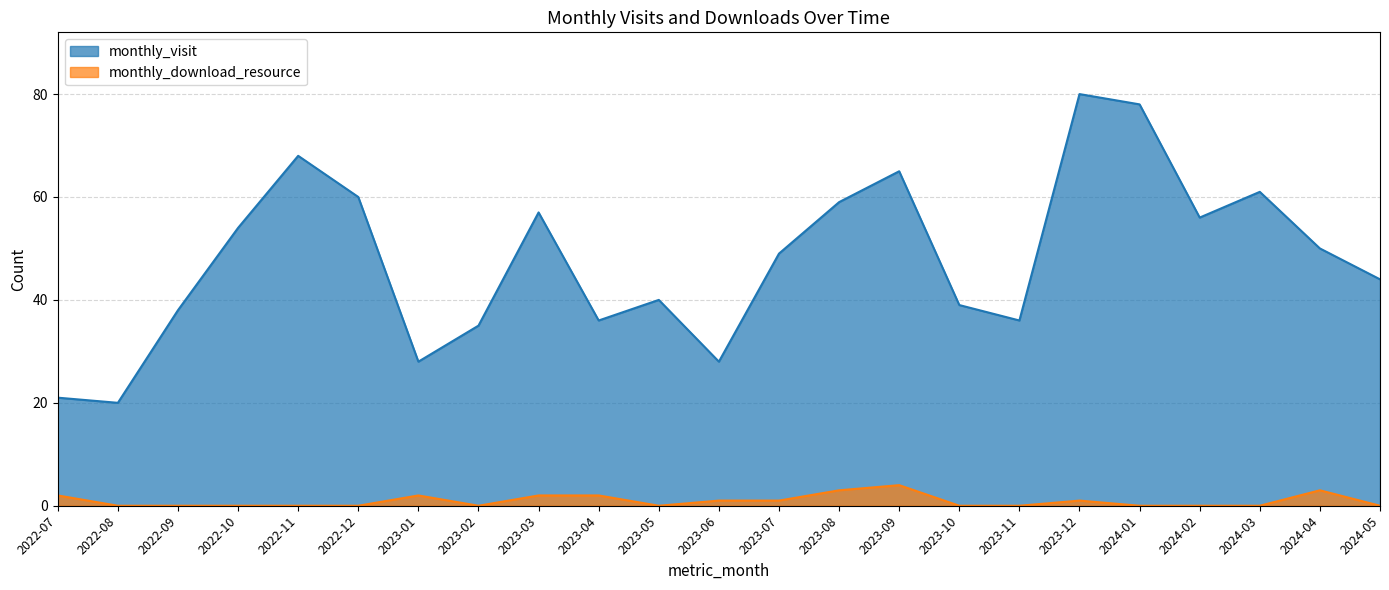

Which series has the largest total across all categories?

monthly_visit